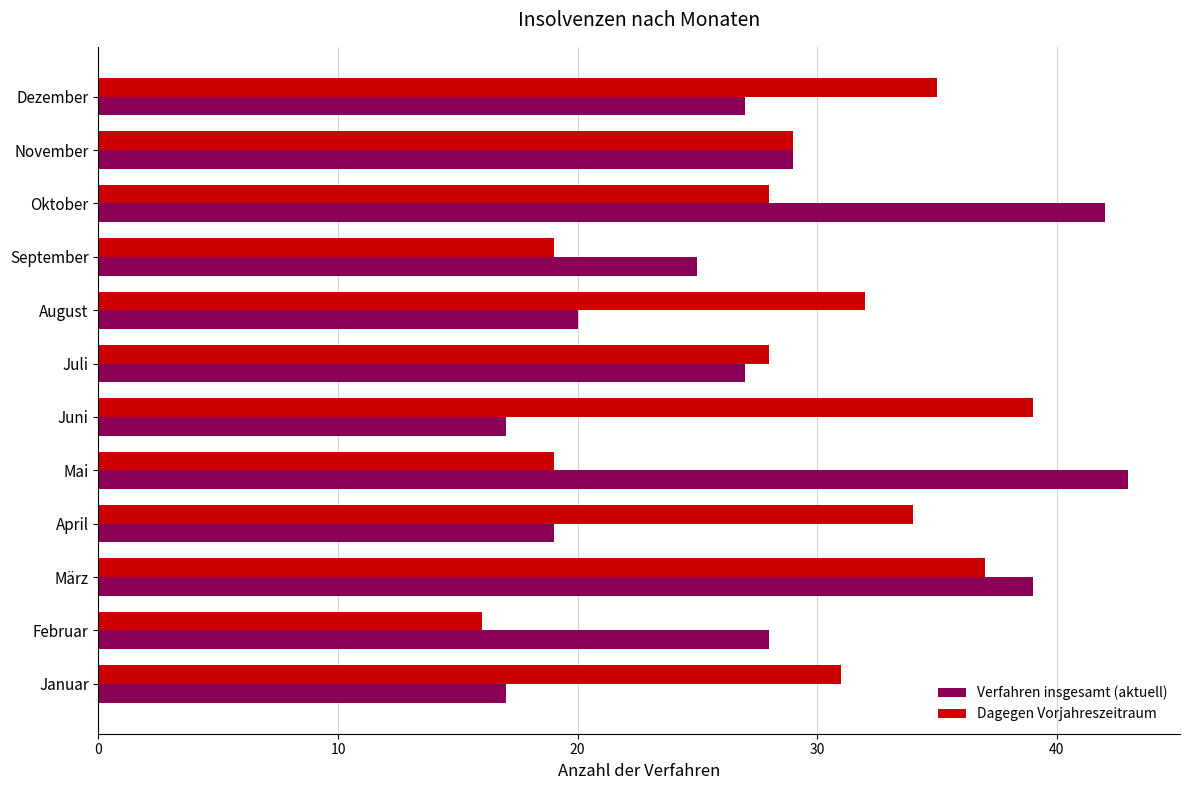

What is the minimum value shown in the chart?

16